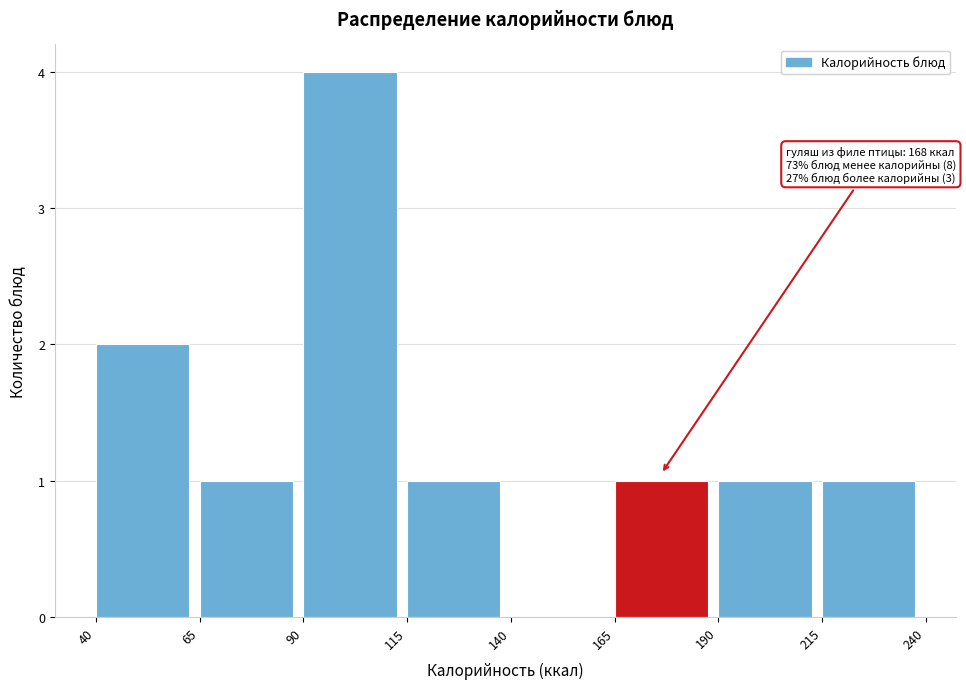

Over which range of the x-axis is the bar tallest?

90 to 115